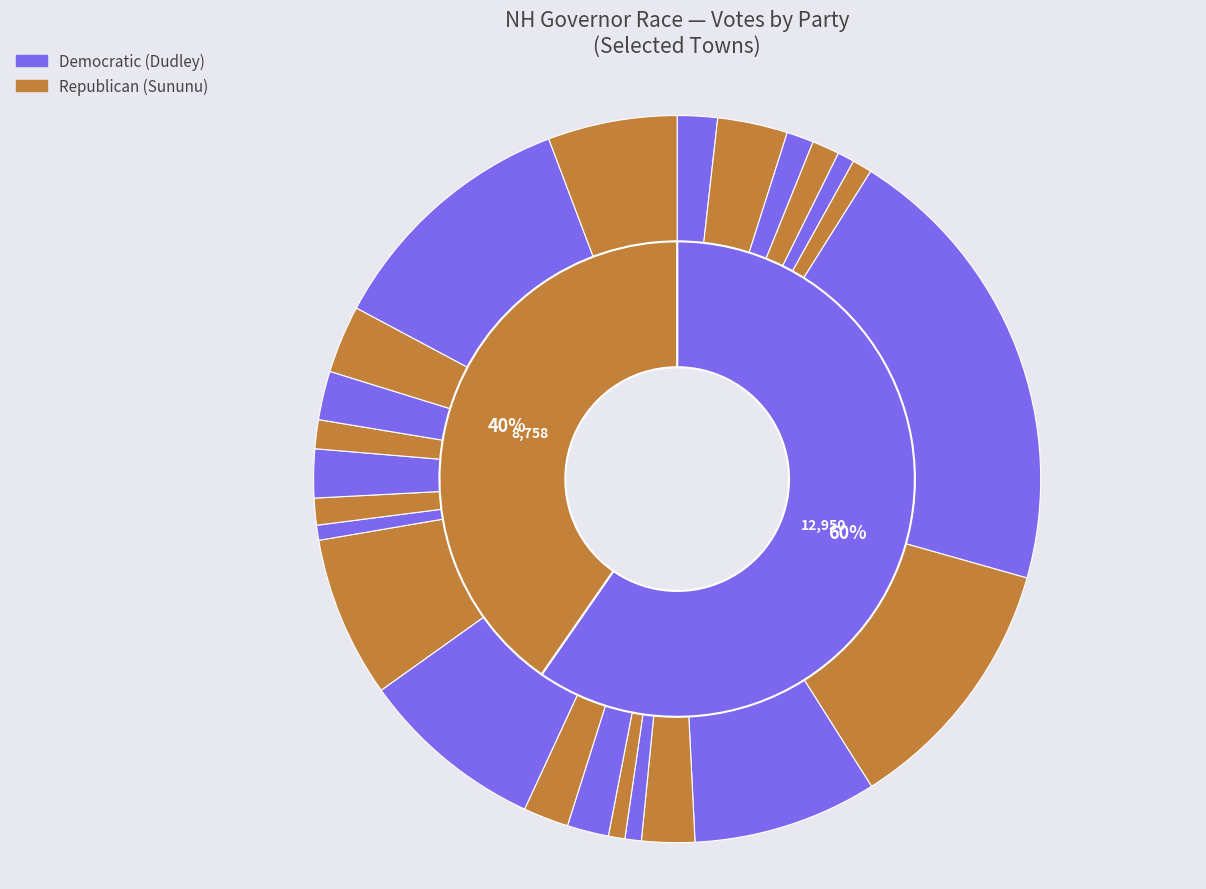

True or false: Exeter accounts for 18% of the total.

True